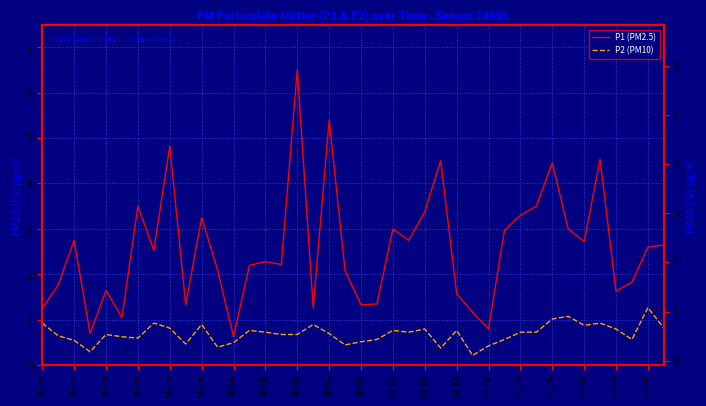

List the labels in order of P1 (PM2.5) value, largest first.

01:28, 01:43, 00:46, 35, 25, 32, 00:34, 31, 24, 30, 00:56, 22, 33, 29, 00:14, 23, 34, 39, 38, 00:39, 01:18, 01:23, 01:13, 01:01, 01:48, 37, 00:07, 00:24, 36, 26, 21, 00:51, 20, 01:36, 00:02, 27, 00:29, 28, 00:19, 01:06